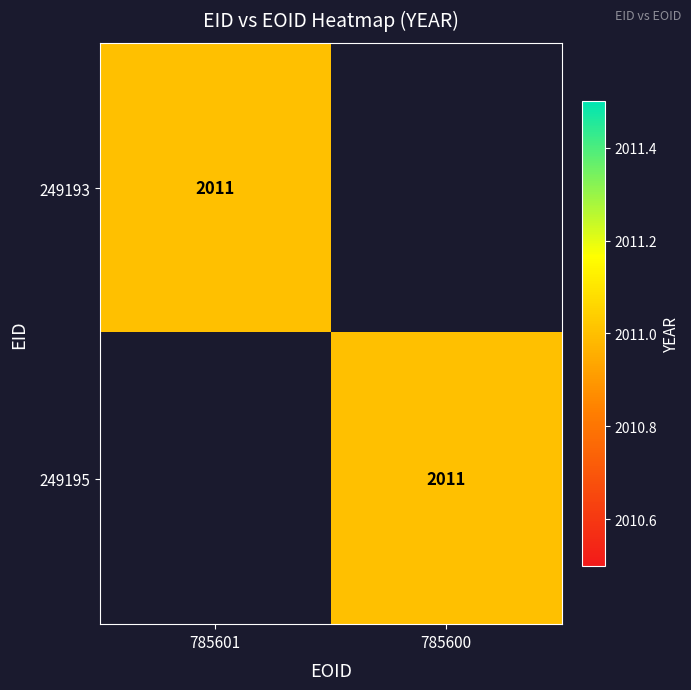

The value of 249193 at 785601 is 3018. True or false?

False